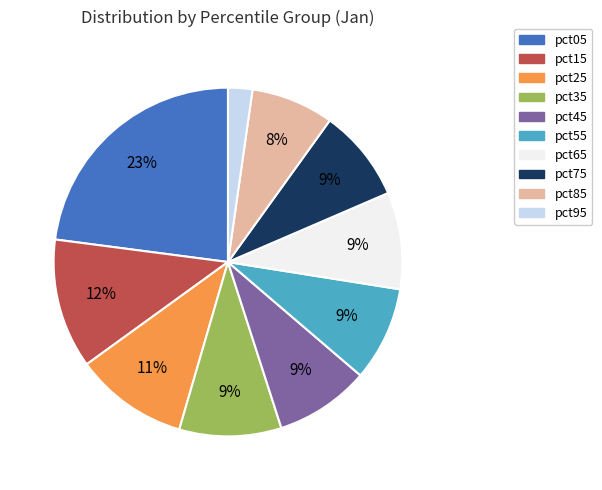

How many slices are in this pie chart?

10